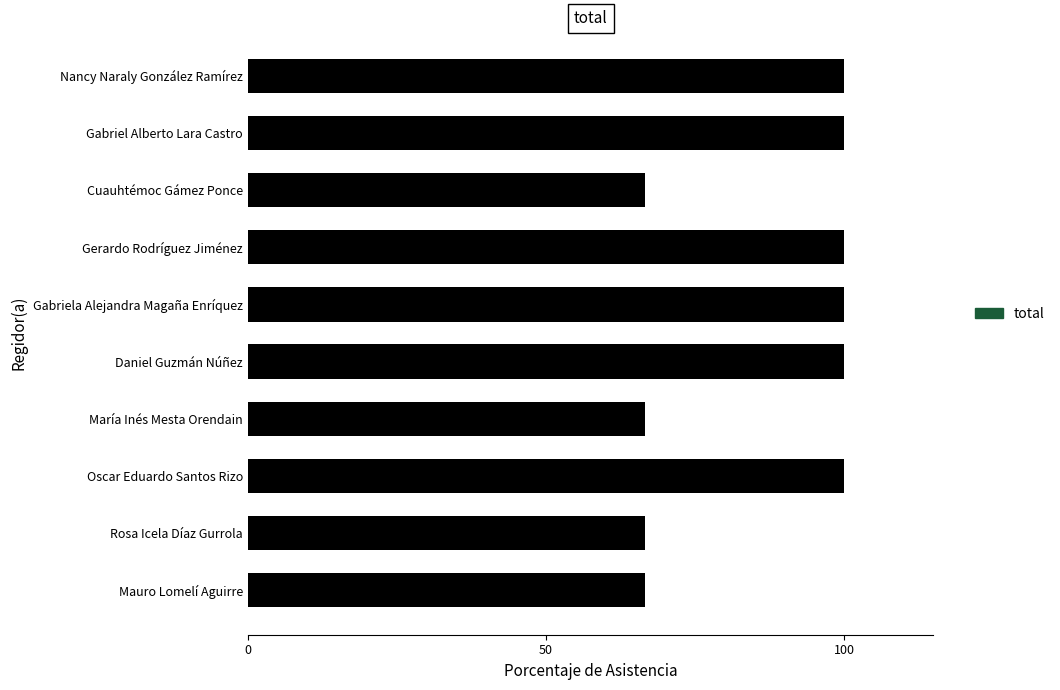

What is the maximum value shown in the chart?

100.0